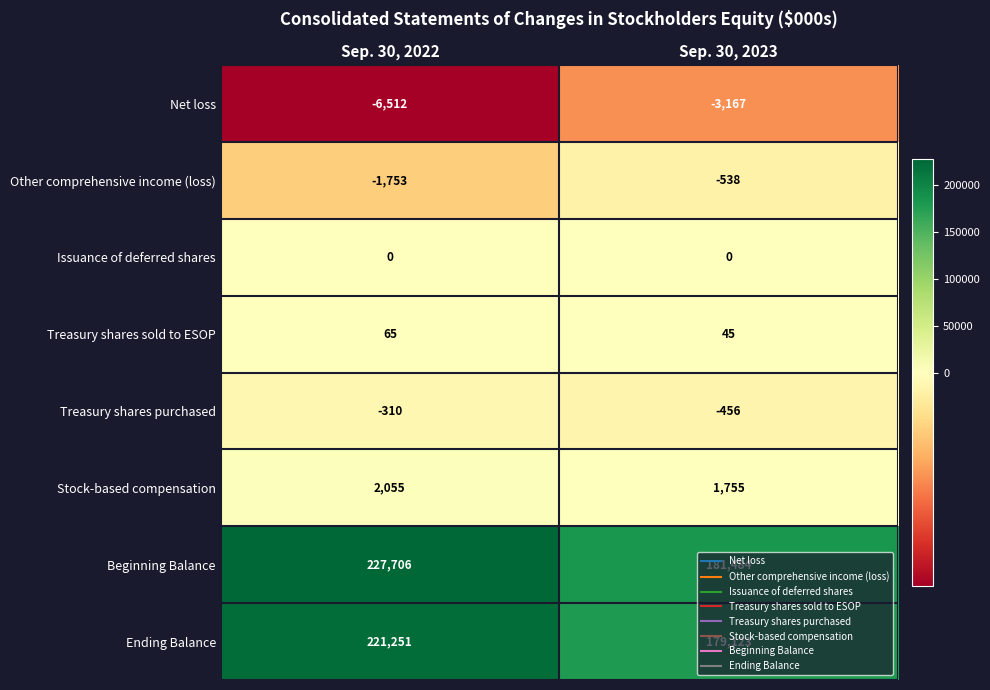

Which category has the highest value across all series?

Sep. 30, 2022